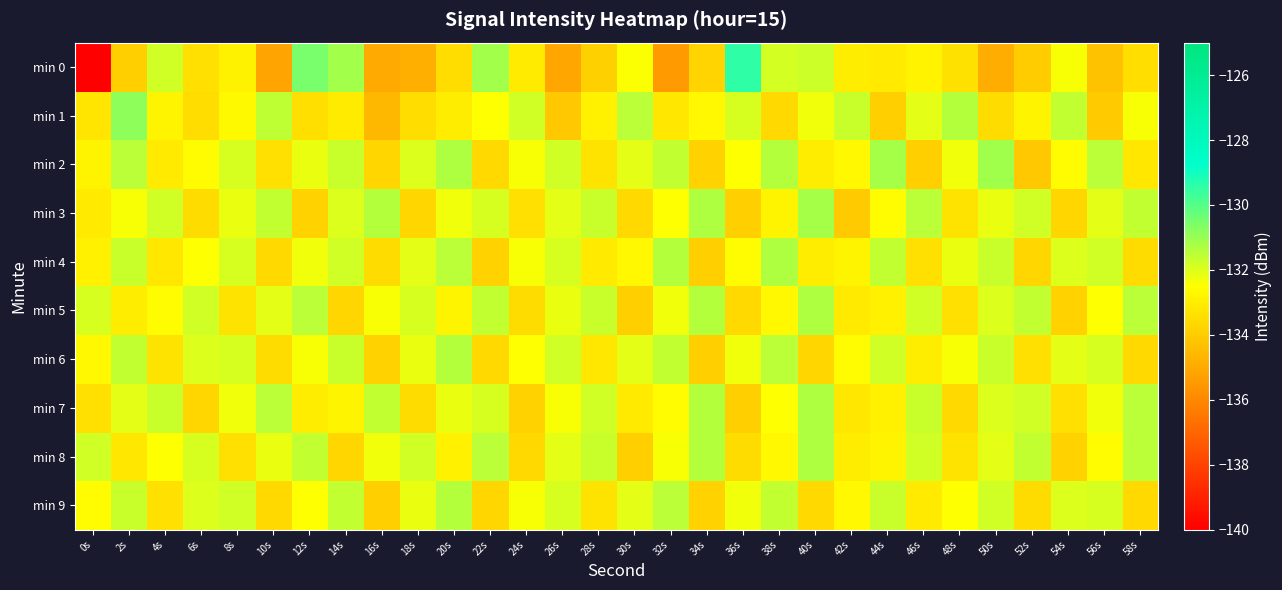

At which category is the sum across all series the highest?

2s